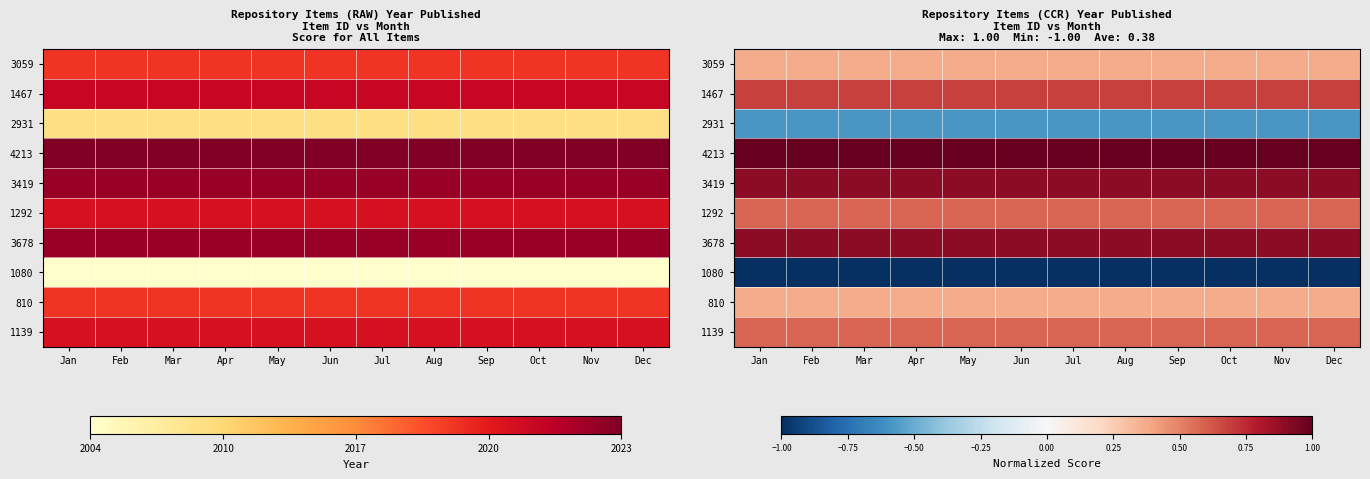

What is the sum of all 2931 values?

-6.9